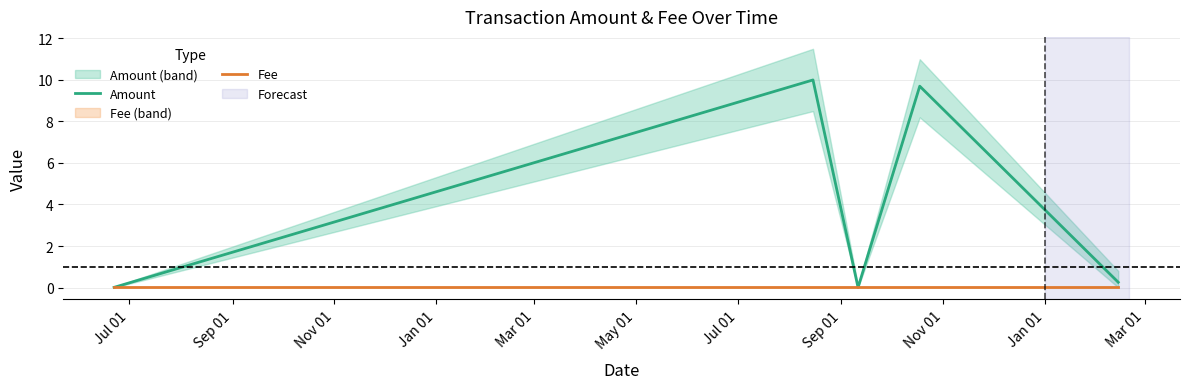

Between Nov 01 and May 01, which series saw the biggest shift?

Amount